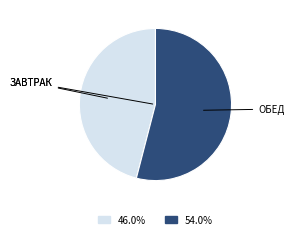

How many slices are in this pie chart?

2